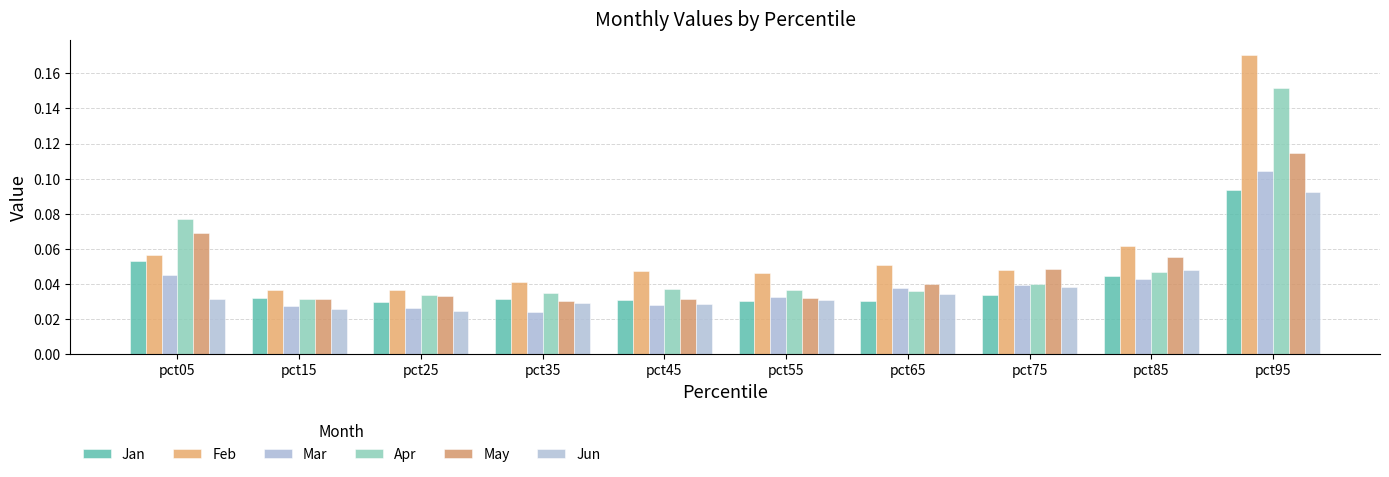

Reading left to right, list all the values displayed in this chart.

Jan: pct05=0.1	pct15=0.0	pct25=0.0	pct35=0.0	pct45=0.0	pct55=0.0	pct65=0.0	pct75=0.0	pct85=0.0	pct95=0.1
Feb: pct05=0.1	pct15=0.0	pct25=0.0	pct35=0.0	pct45=0.0	pct55=0.0	pct65=0.1	pct75=0.0	pct85=0.1	pct95=0.2
Mar: pct05=0.0	pct15=0.0	pct25=0.0	pct35=0.0	pct45=0.0	pct55=0.0	pct65=0.0	pct75=0.0	pct85=0.0	pct95=0.1
Apr: pct05=0.1	pct15=0.0	pct25=0.0	pct35=0.0	pct45=0.0	pct55=0.0	pct65=0.0	pct75=0.0	pct85=0.0	pct95=0.2
May: pct05=0.1	pct15=0.0	pct25=0.0	pct35=0.0	pct45=0.0	pct55=0.0	pct65=0.0	pct75=0.0	pct85=0.1	pct95=0.1
Jun: pct05=0.0	pct15=0.0	pct25=0.0	pct35=0.0	pct45=0.0	pct55=0.0	pct65=0.0	pct75=0.0	pct85=0.0	pct95=0.1